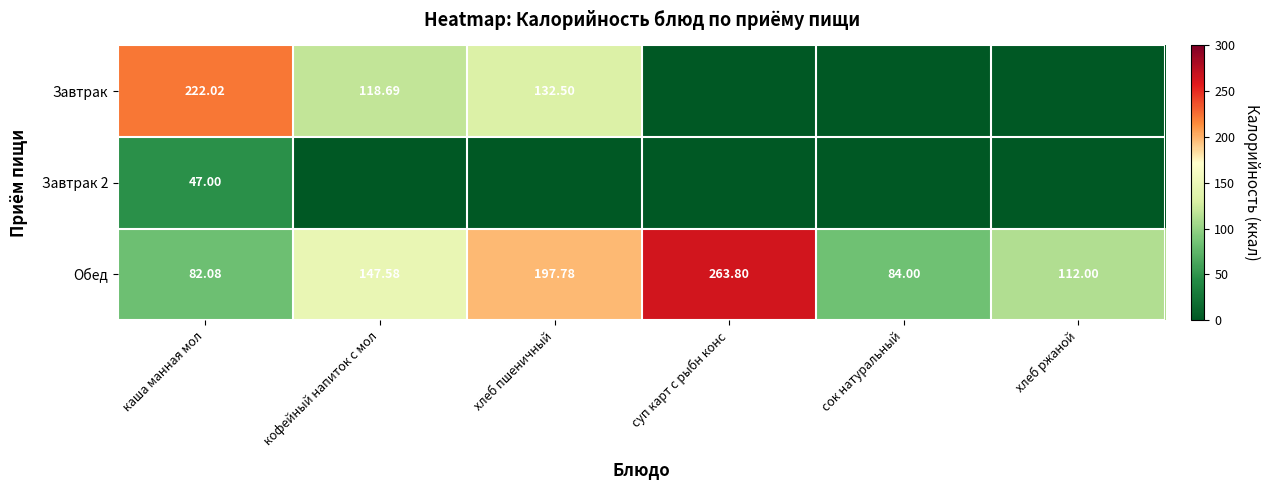

How many values in the Обед series are below 147?

3